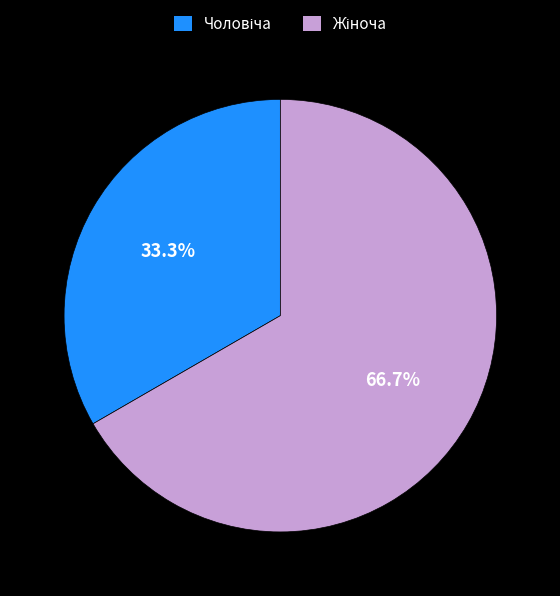

Which has a higher value, Чоловіча or Жіноча?

Жіноча